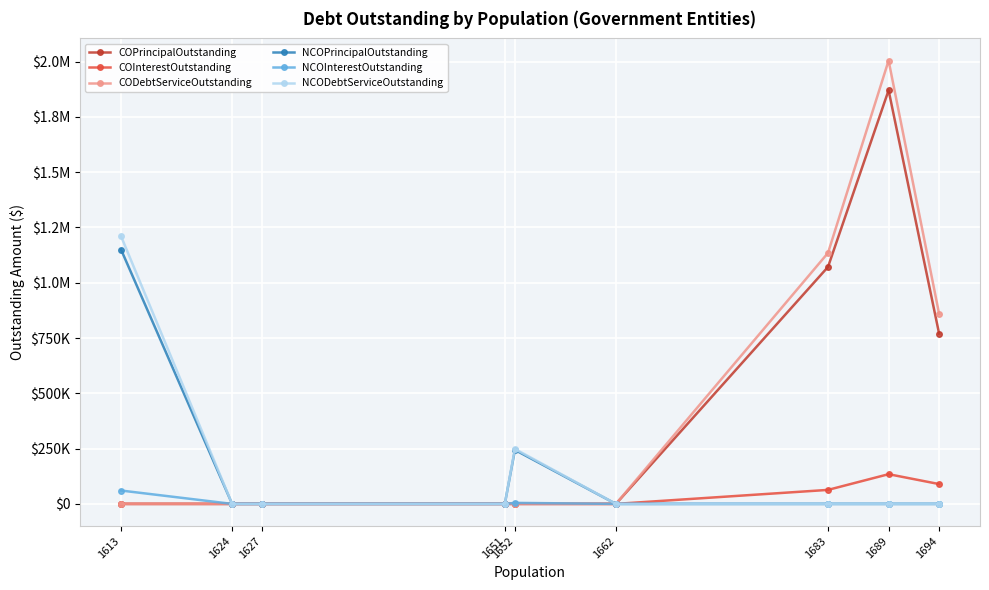

What are all the series names shown in the legend?

COPrincipalOutstanding, COInterestOutstanding, CODebtServiceOutstanding, NCOPrincipalOutstanding, NCOInterestOutstanding, NCODebtServiceOutstanding